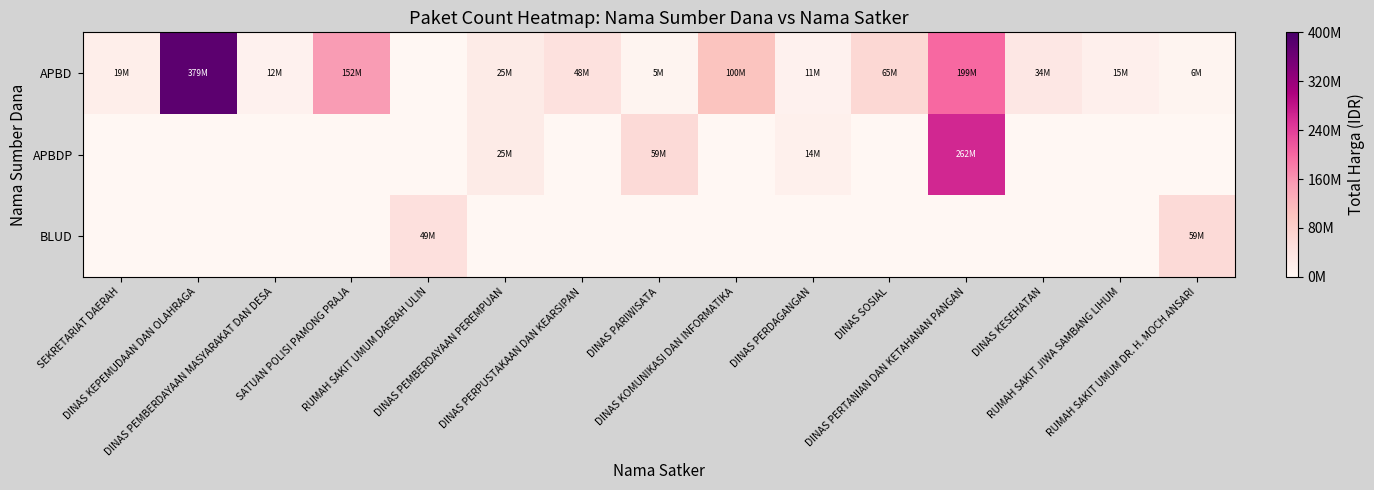

Which label corresponds to the largest value in the chart?

DINAS KEPEMUDAAN DAN OLAHRAGA